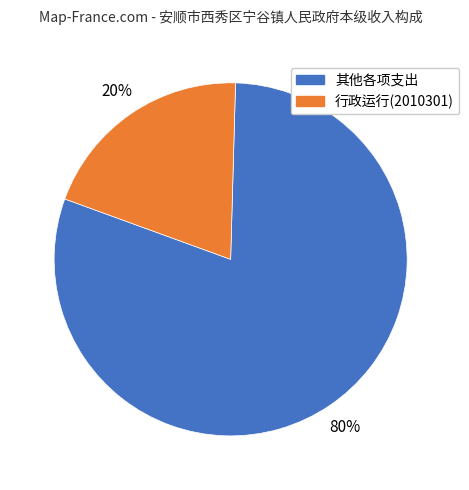

To the nearest percent, what is the average slice percentage?

50%